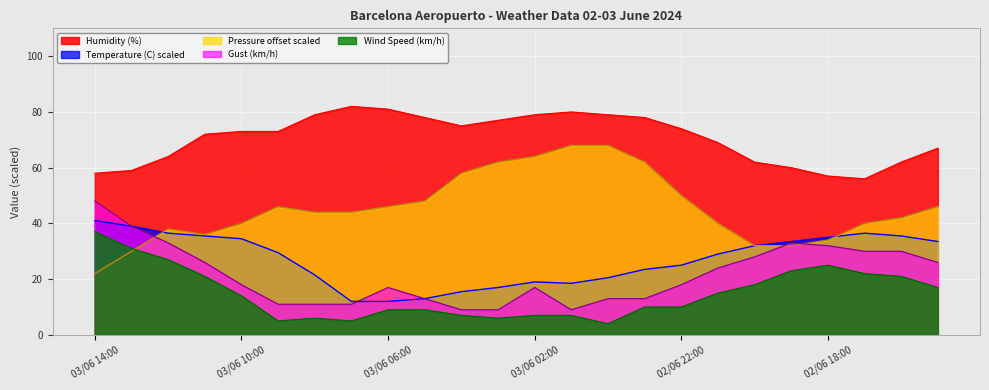

Count the number of categories in the chart.

24